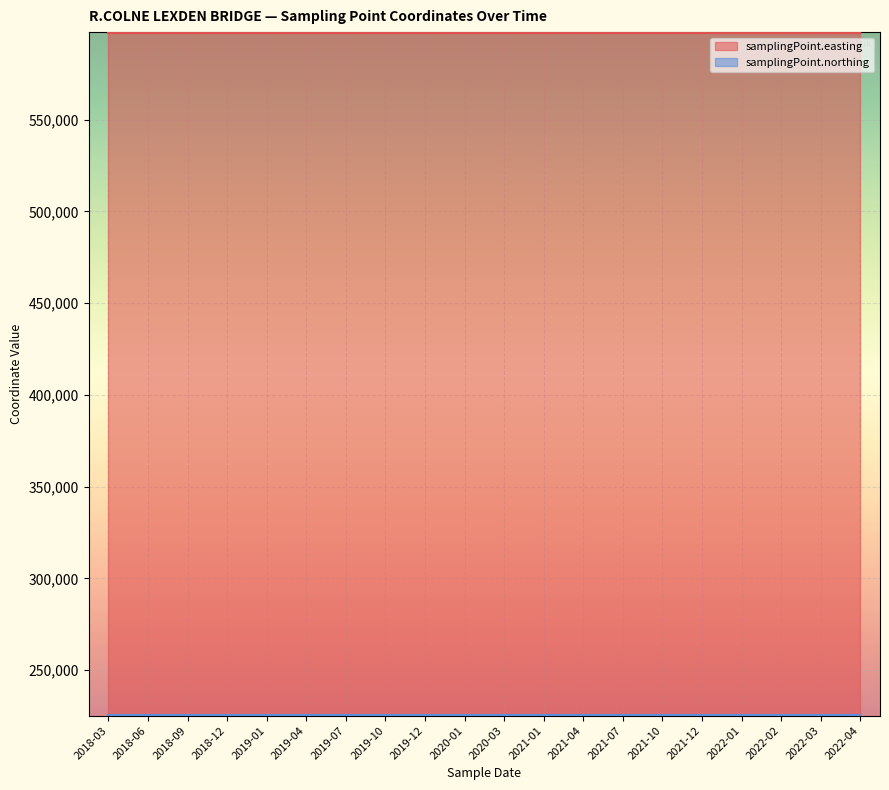

List the series in order of their overall mean, highest first.

samplingPoint.easting, samplingPoint.northing